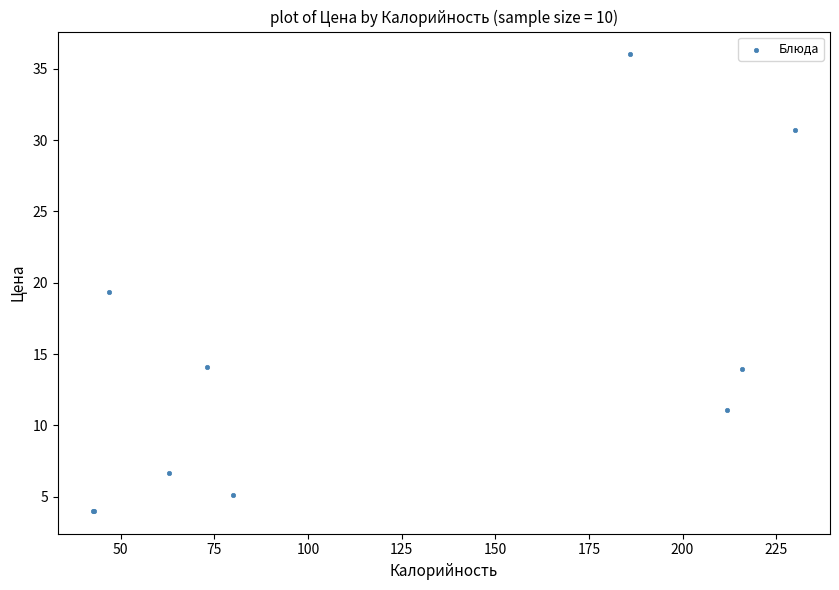

What Y value in the scatter plot is closest to 20?

19.3